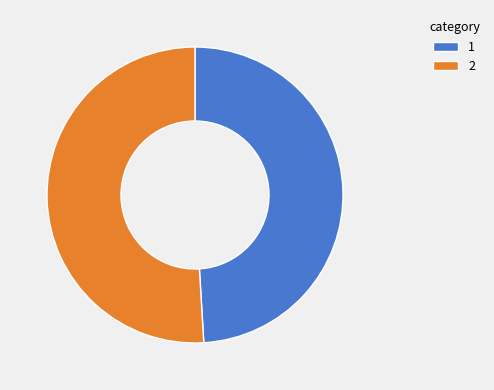

What is the ratio of the value at 2 to the value at 1?

1.0